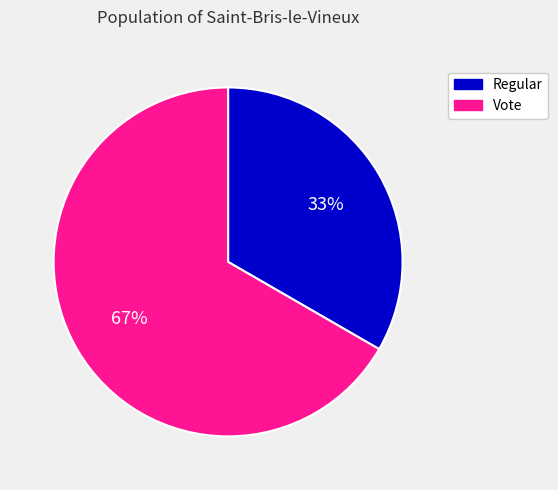

Is there any slice that represents more than half of the pie?

Yes